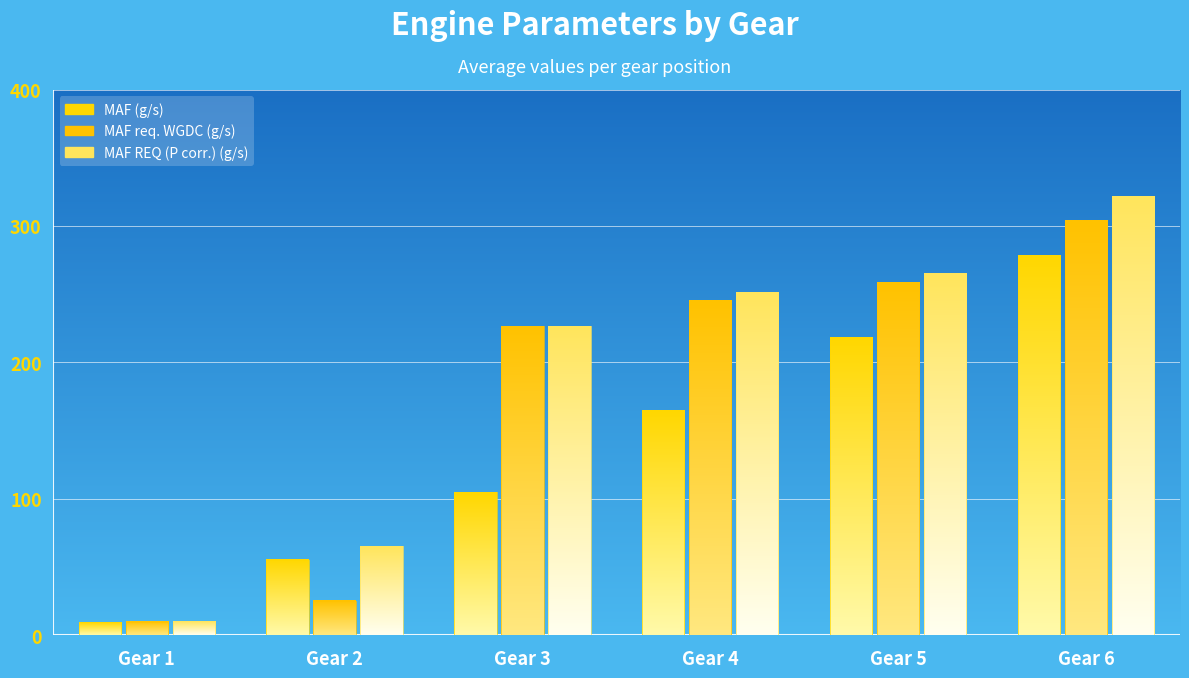

Reading left to right, list all the values displayed in this chart.

MAF (g/s): 9.5	55.3	104.6	164.7	218.1	278.4
MAF req. WGDC (g/s): 10.0	25.0	226.4	245.4	258.7	304.0
MAF REQ (P corr.) (g/s): 10.0	65.2	226.4	251.4	265.3	321.3